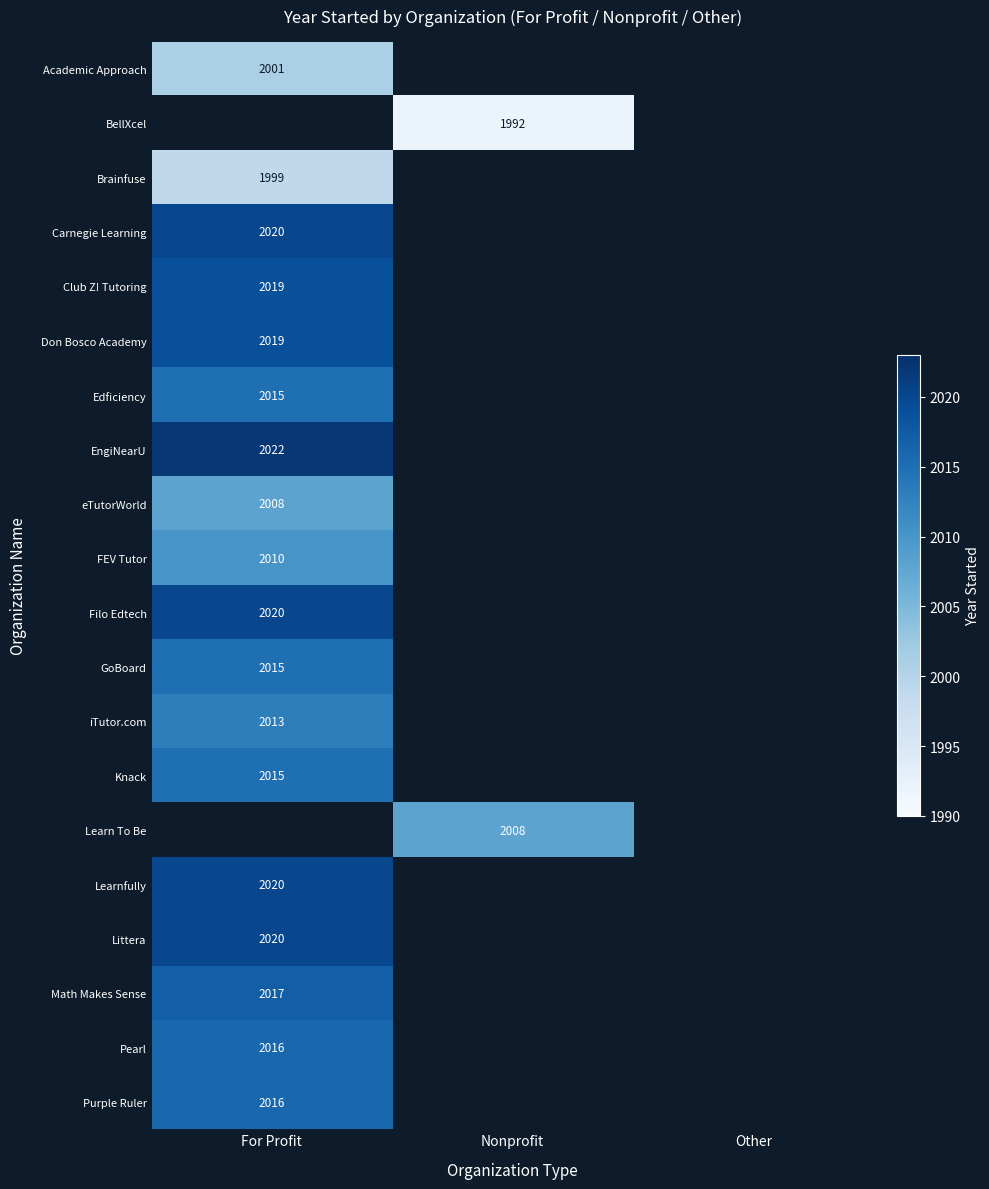

True or false: iTutor.com has a value of 2861 at For Profit.

False